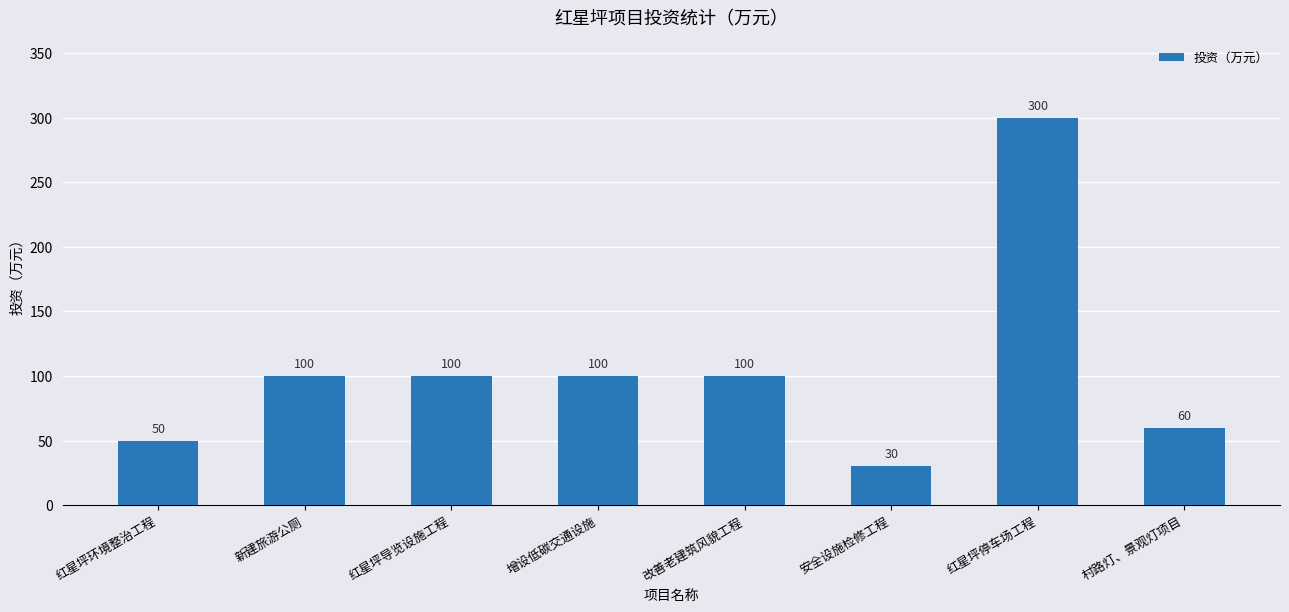

What is the label of the 4th bar from the left?

增设低碳交通设施